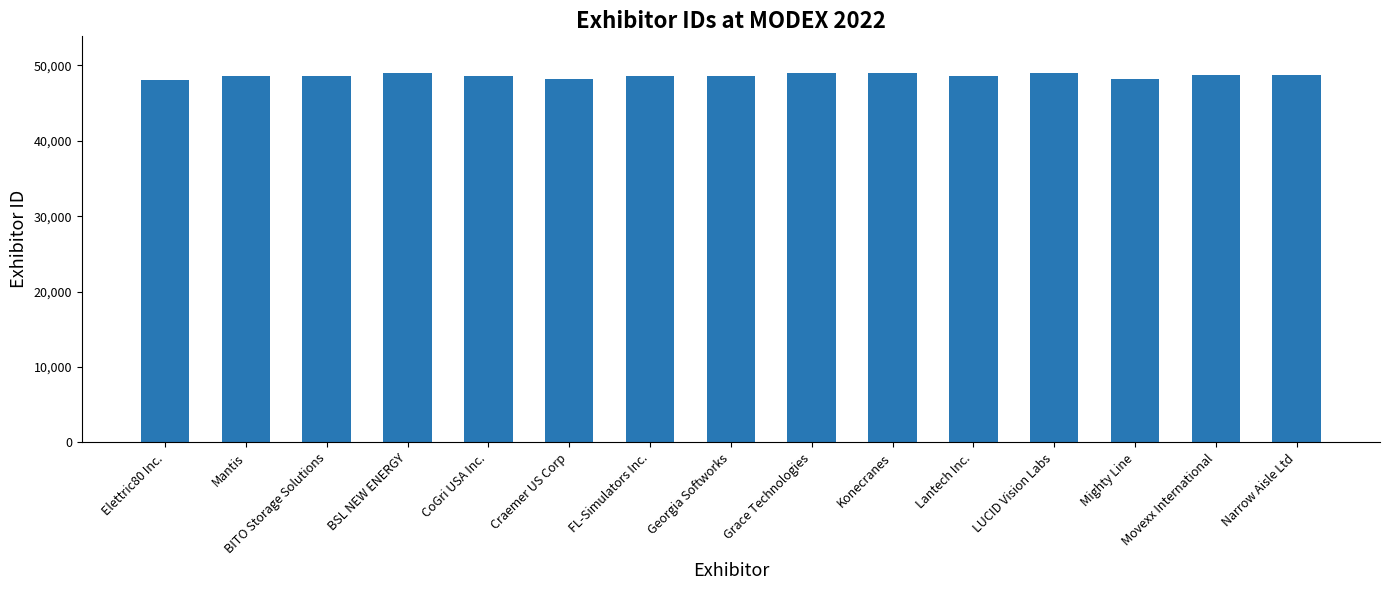

What is the difference between the maximum and second lowest values?

804